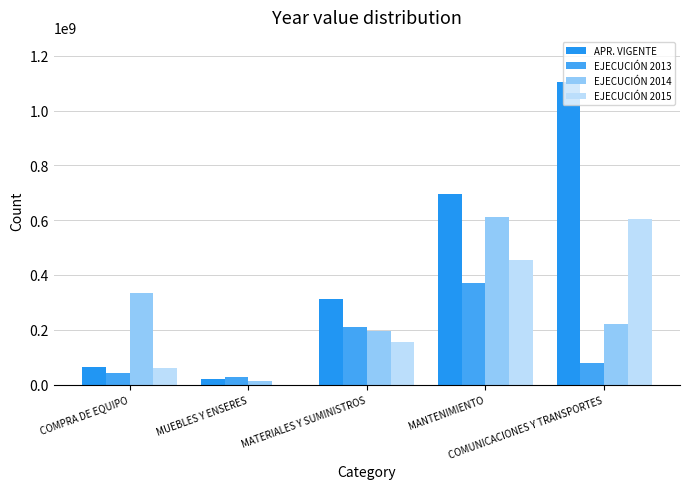

The EJECUCIÓN 2013 series shows 62570942 at COMPRA DE EQUIPO. True or false?

False